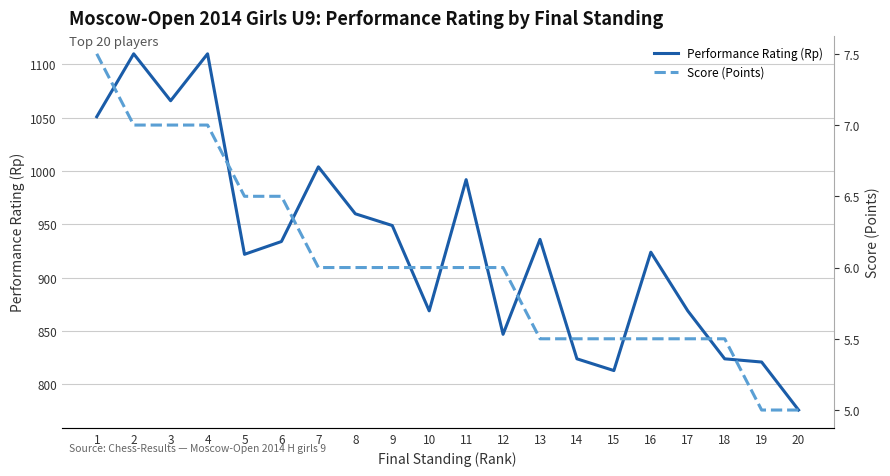

Rank the series by their maximum value, from highest to lowest.

Performance Rating (Rp), Score (Points)